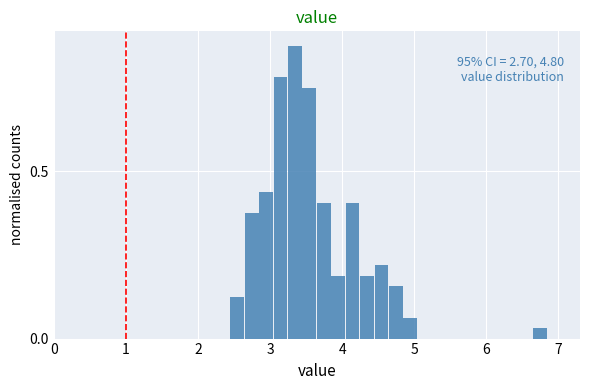

Around what value on the x-axis is the tallest bar? Give the approximate position of its centre, as read against the axis.

3.3